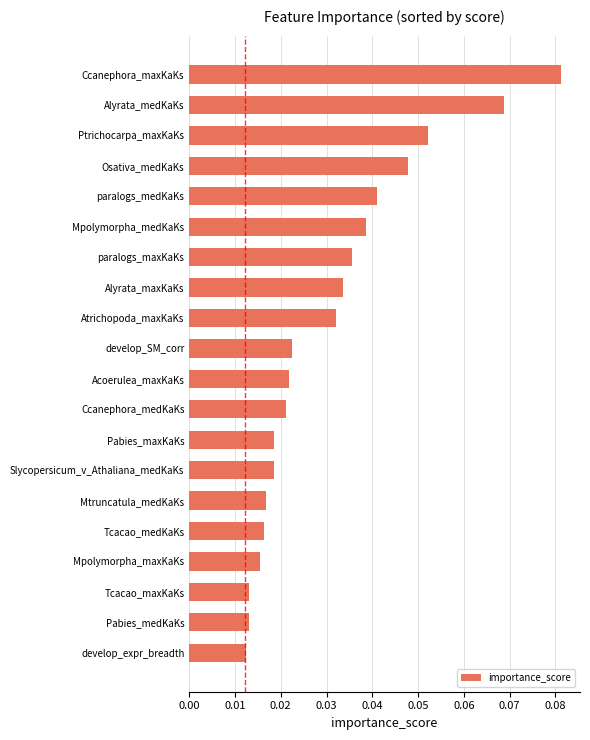

True or false: the data shows 0.0 at Ccanephora_maxKaKs.

False